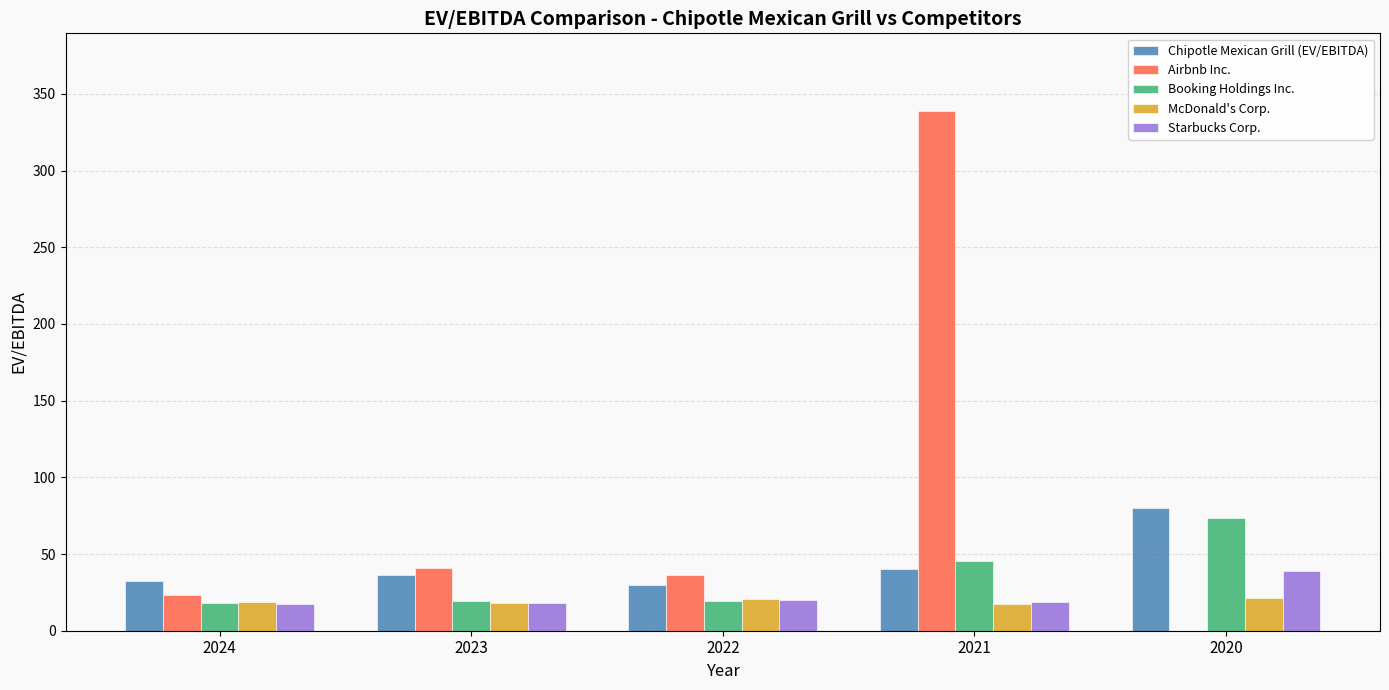

What is the total value across all series at 2024?

110.2